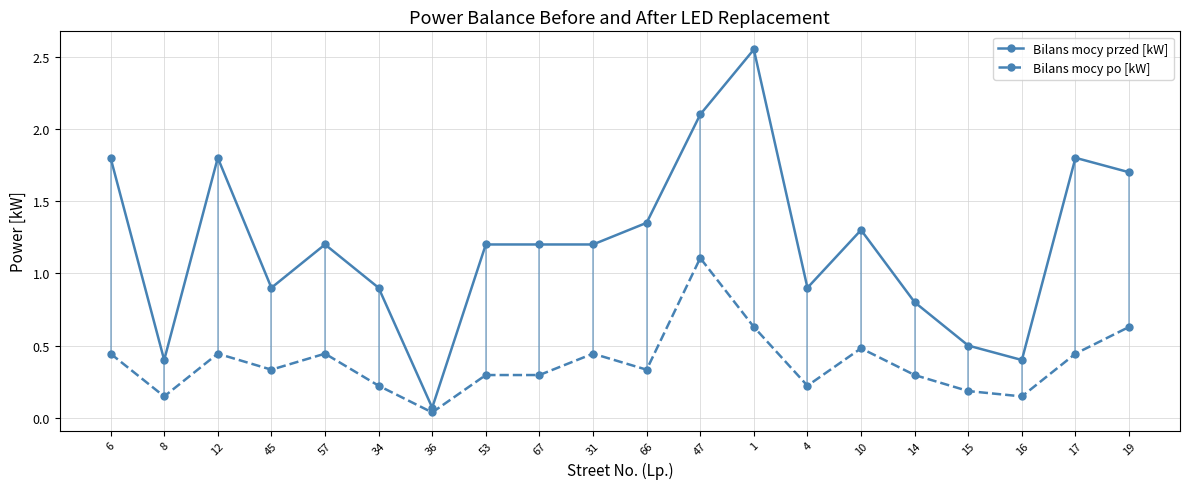

Between 34 and 12, which is larger?

12